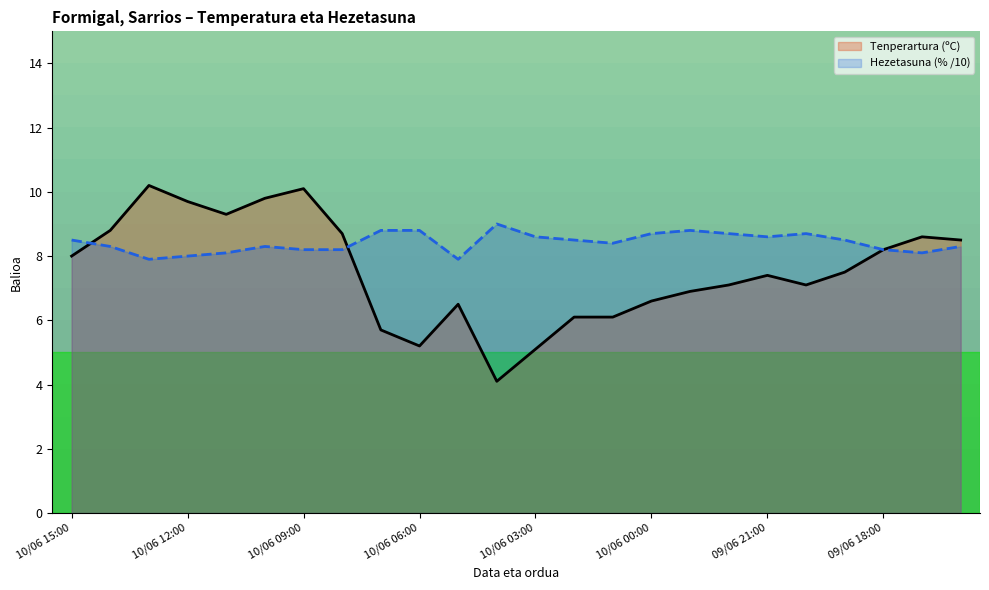

What is the lowest value of the Hezetasuna (% /10) series?

7.9